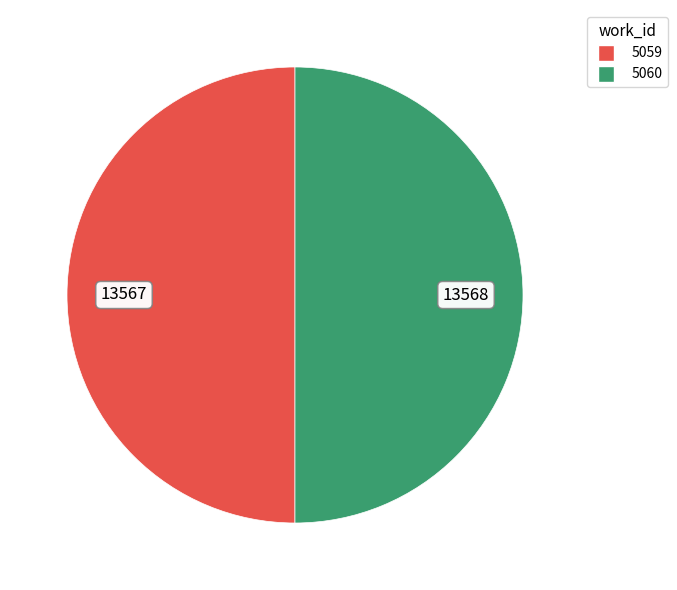

Approximately how many times larger is the value at 5060 compared to 5059?

1.0